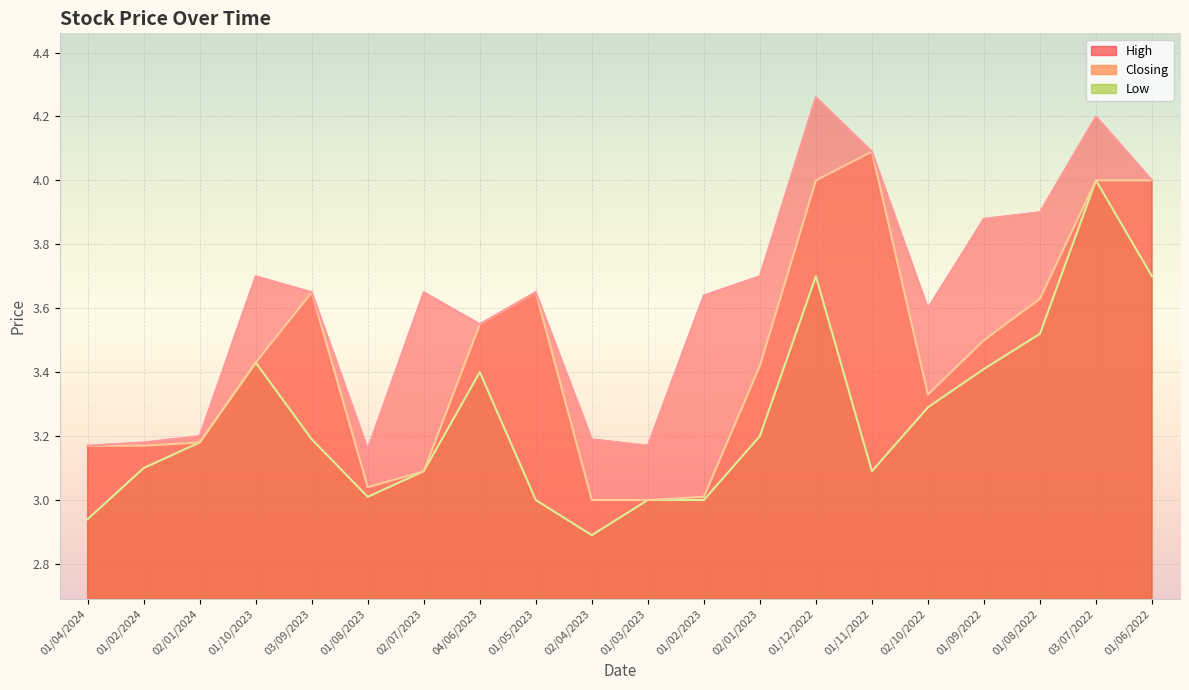

At which label does Closing reach its minimum?

02/04/2023